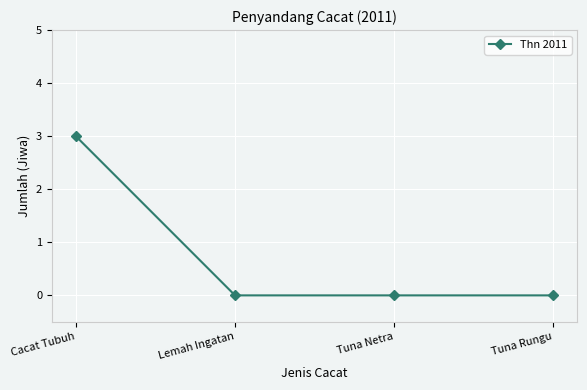

What is the change in value from Cacat Tubuh to Lemah Ingatan?

-3